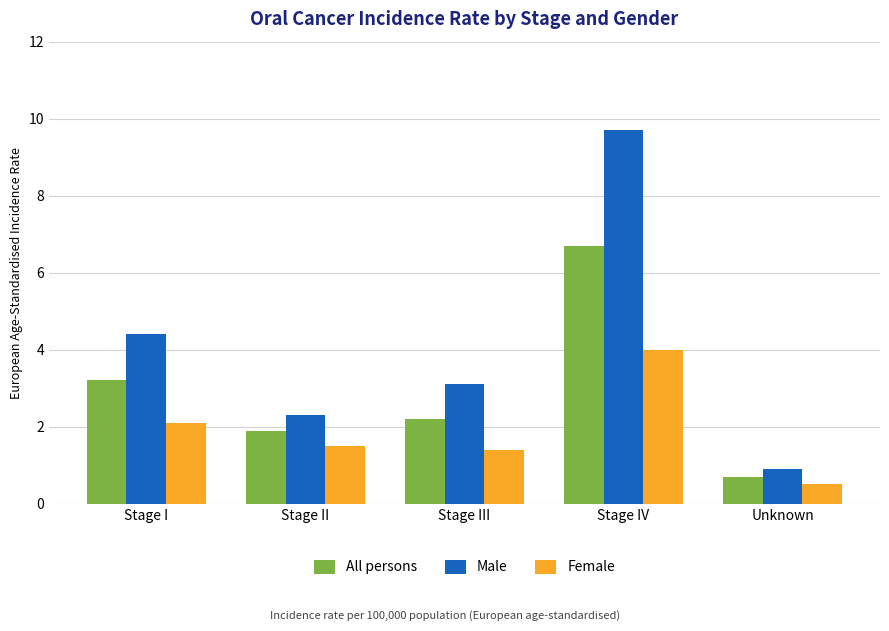

What is the sum of the Male values at Stage IV and Stage III?

12.8